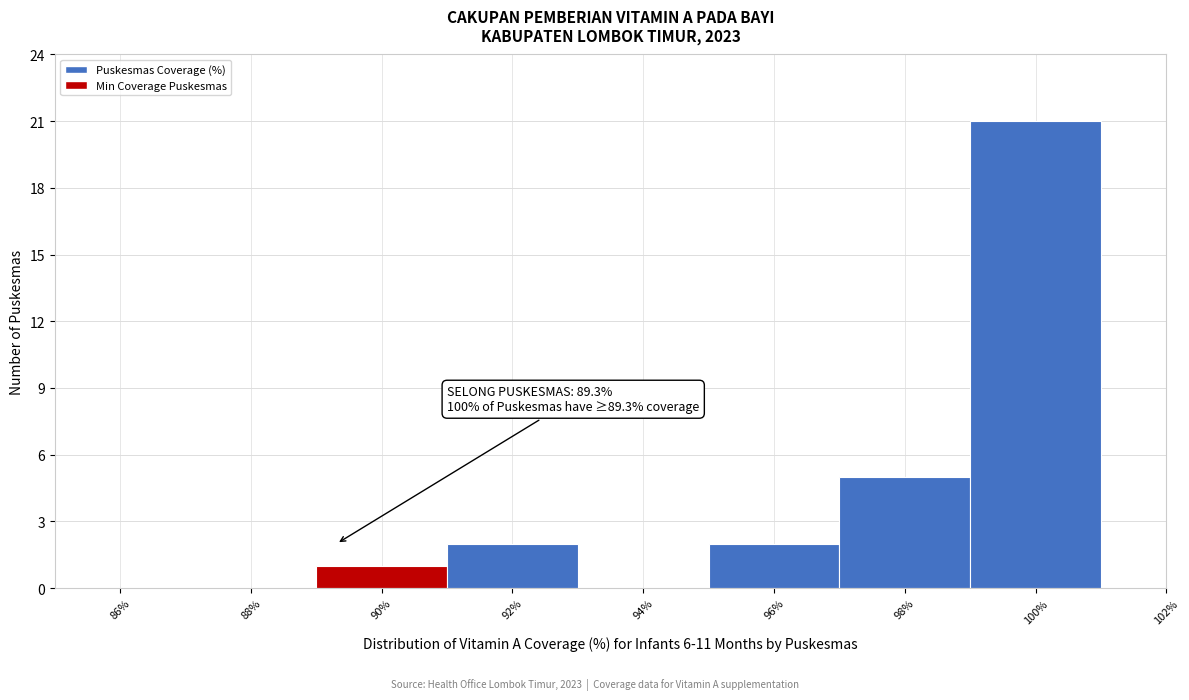

Over which range of the x-axis is the bar tallest?

99 to 101